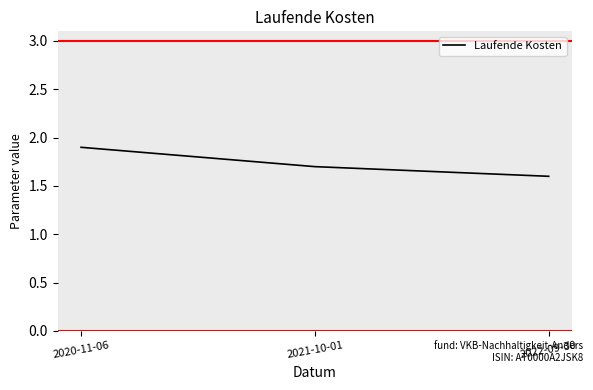

What is the average value?

1.7